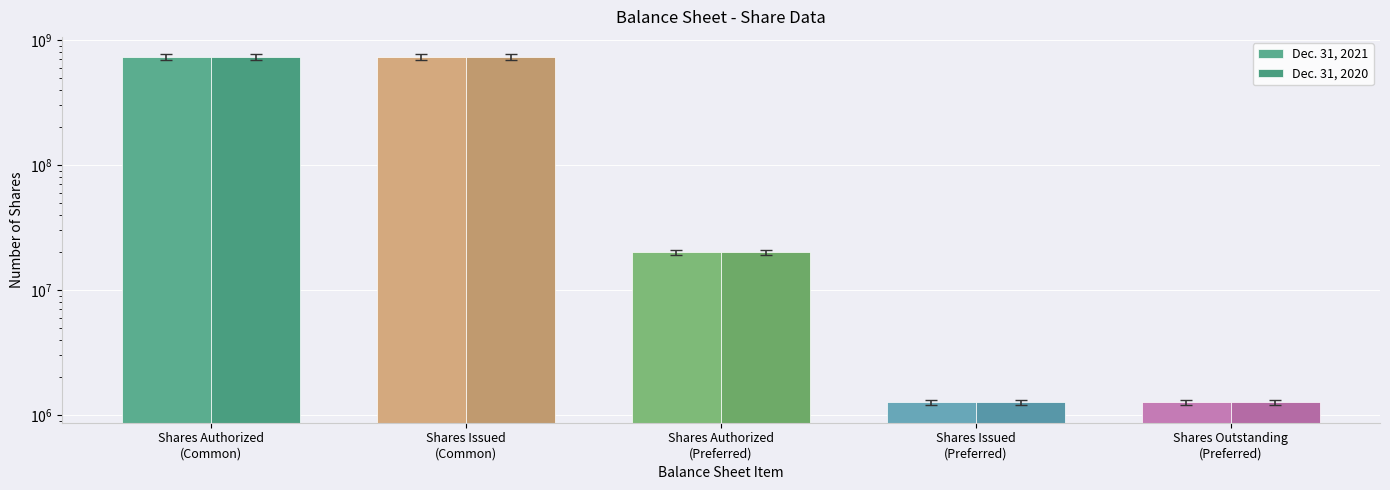

Does the chart contain stacked bars?

No